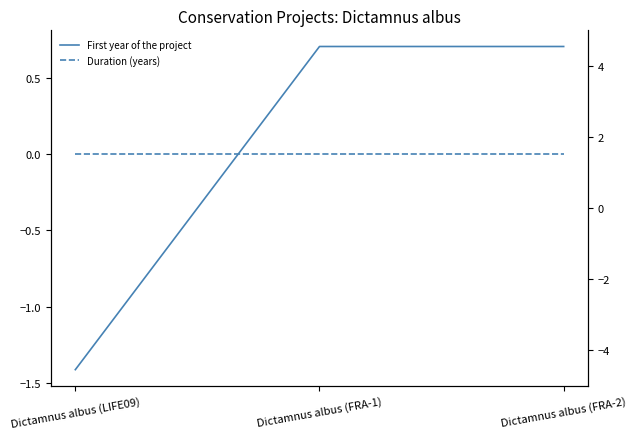

At Dictamnus albus (LIFE09), list the series in order from largest to smallest.

Duration (years), First year of the project